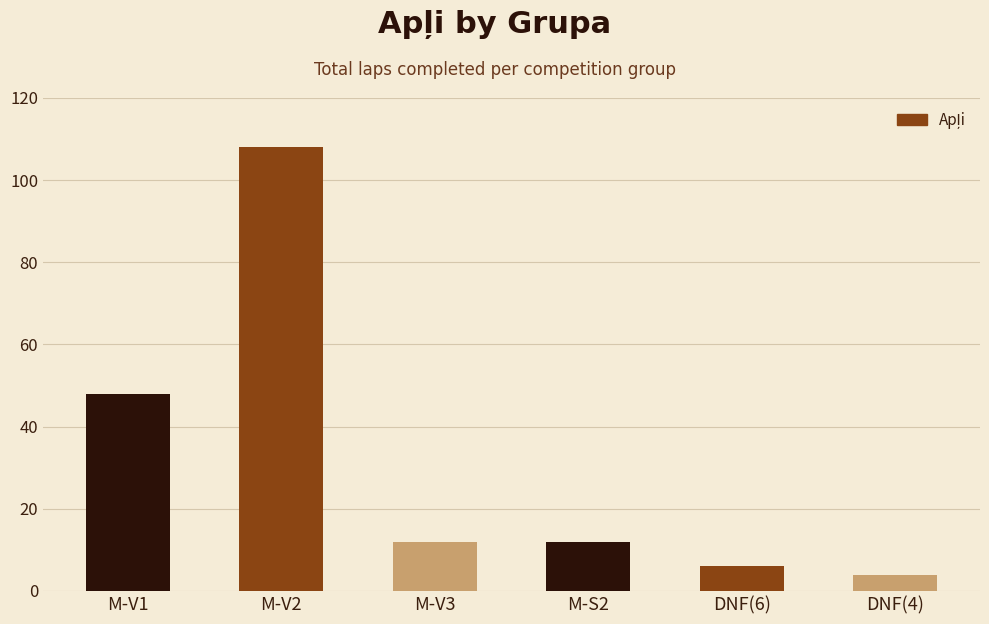

What is the sum of all values?

190